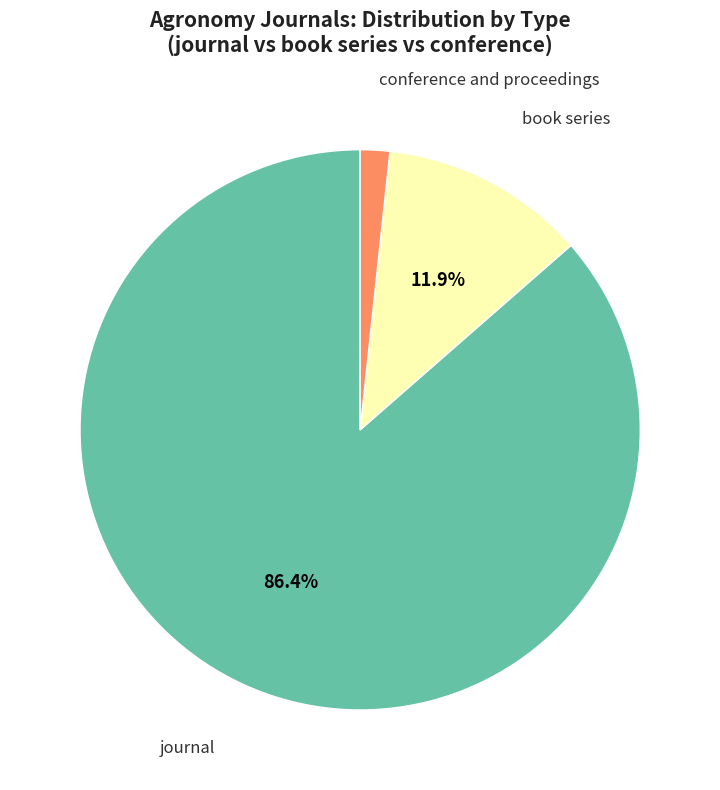

Is there a majority slice in this chart?

Yes